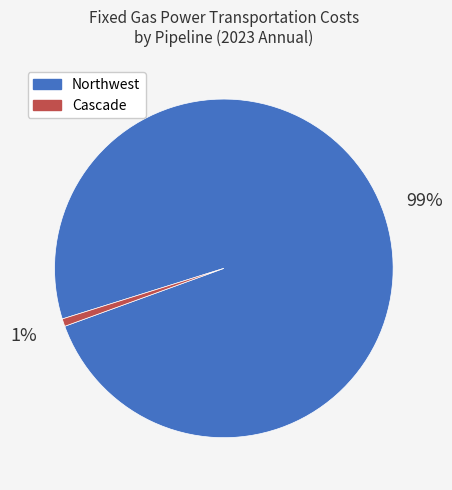

Which category has the smallest portion of the pie?

Cascade